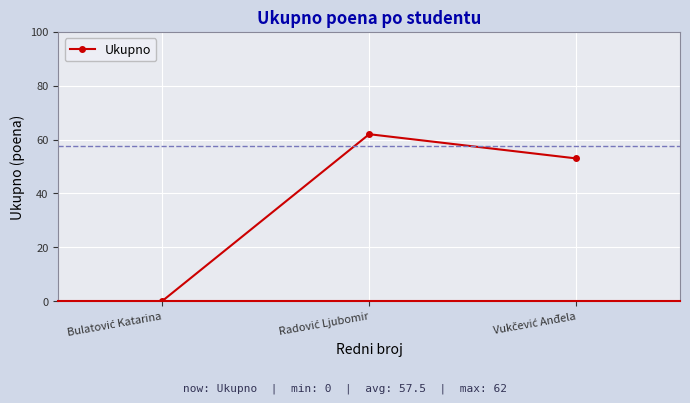

What is the sum of all values?

115